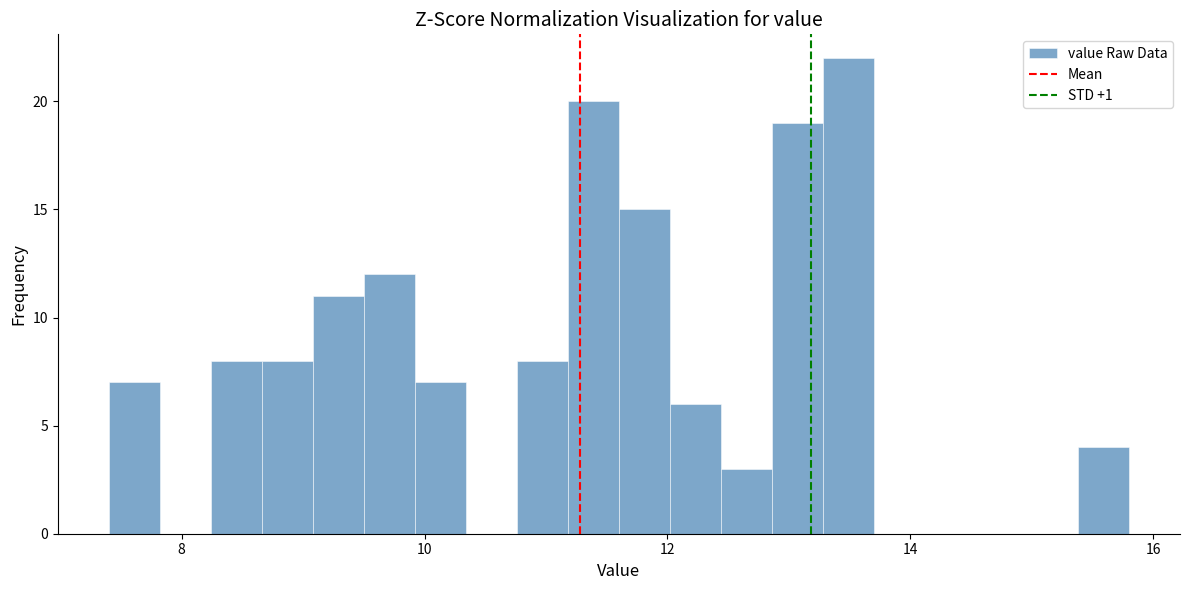

Read against the x-axis, roughly where is the centre of the tallest bar?

13.4